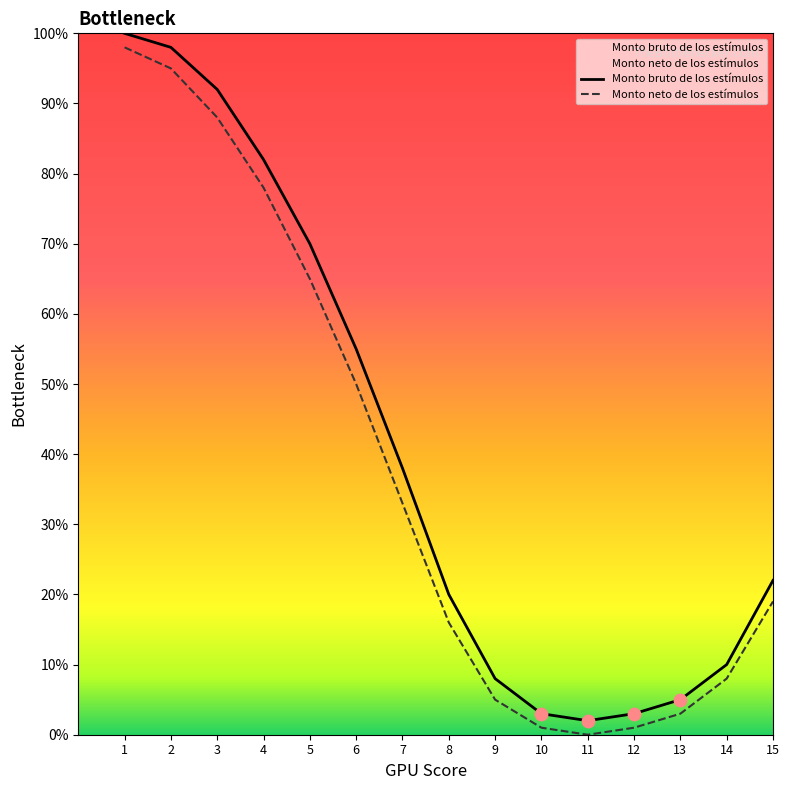

What are all the series names shown in the legend?

Monto bruto de los estímulos, Monto neto de los estímulos